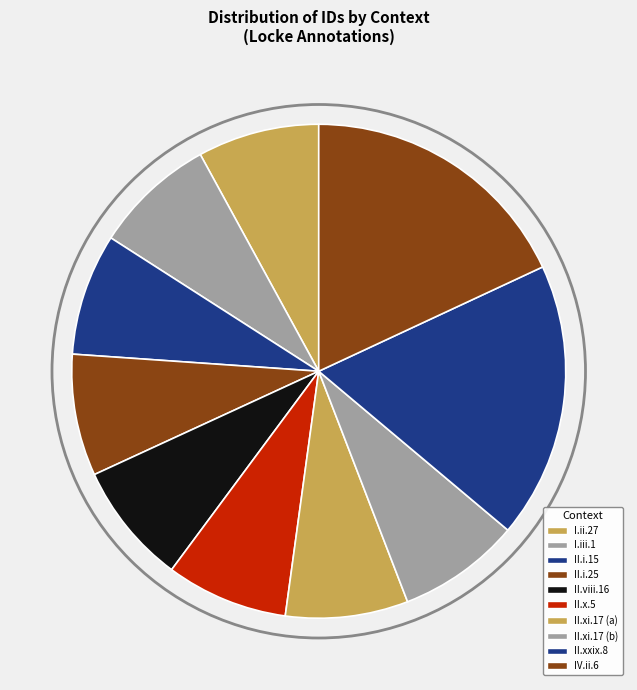

To the nearest percent, what is the difference between the largest and smallest slice percentages?

10%